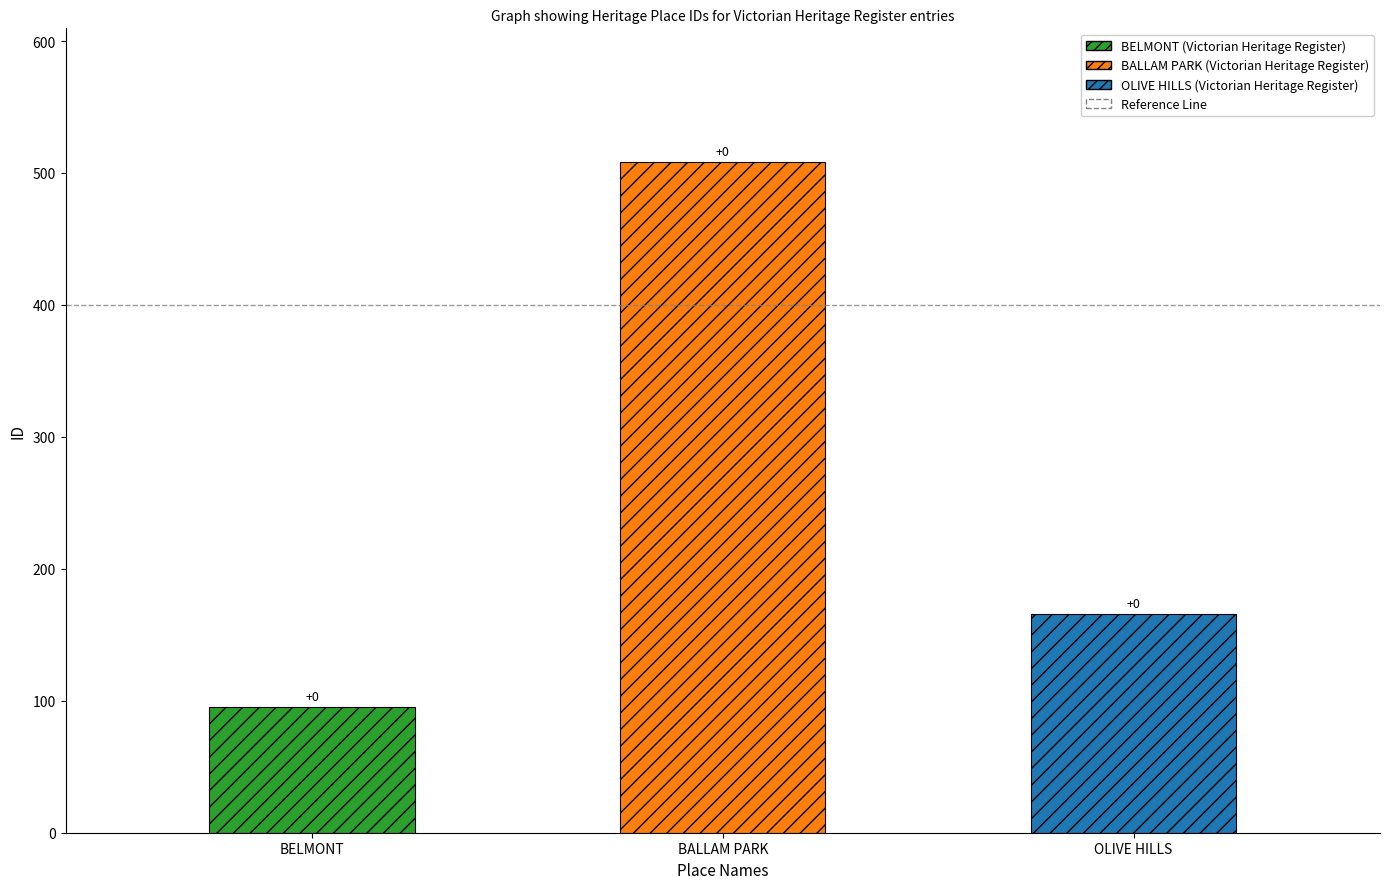

What is the difference between the maximum and minimum values?

413